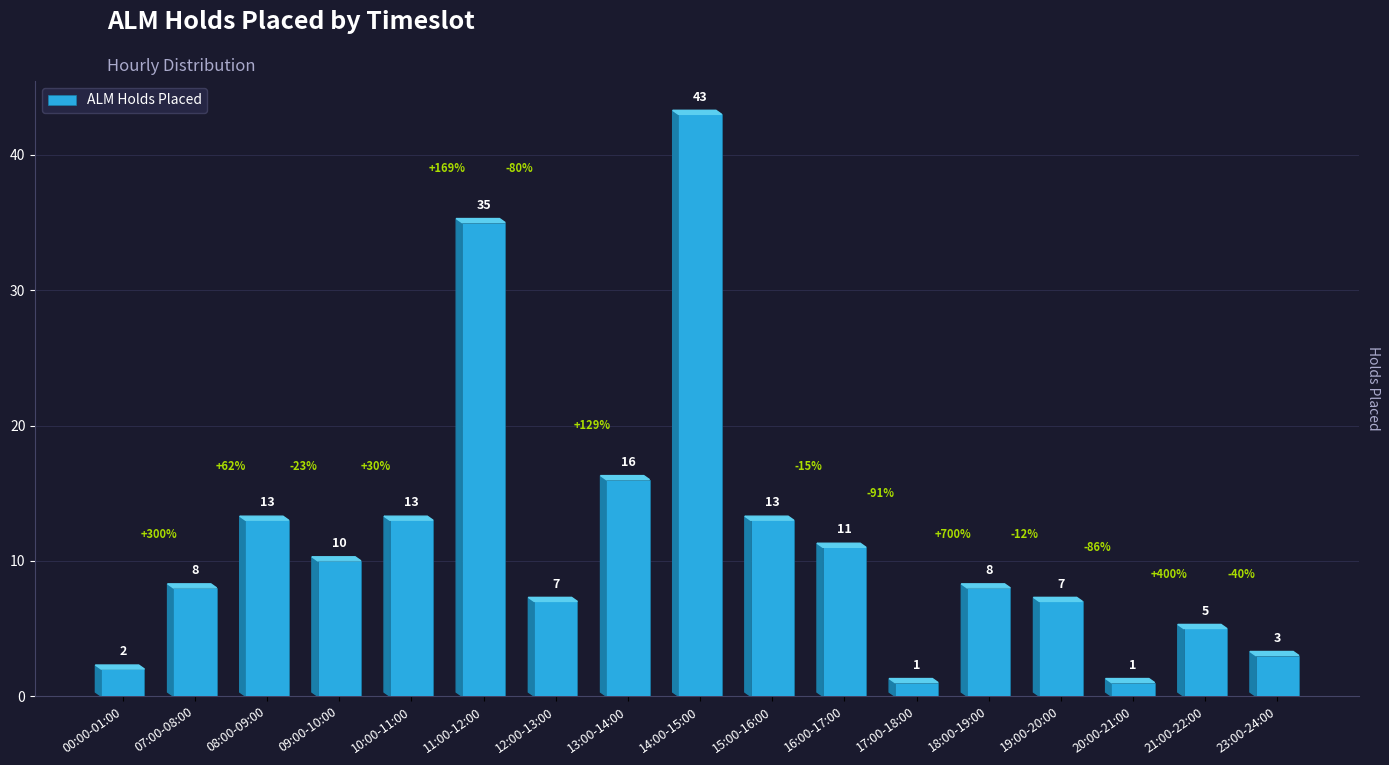

What is the difference between the maximum and minimum values?

42